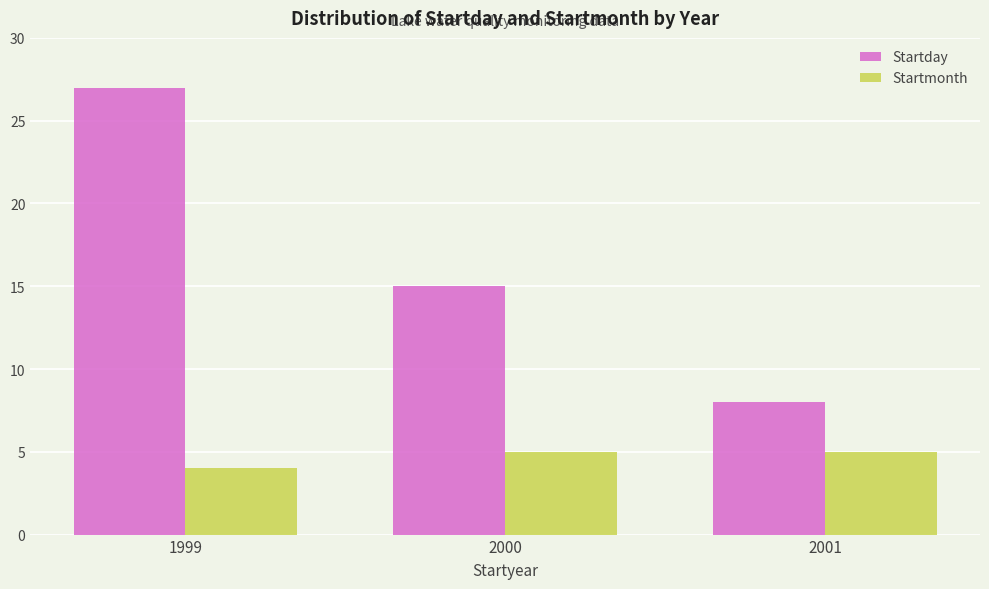

Reading left to right, list all the values displayed in this chart.

Startday: 27	15	8
Startmonth: 4	5	5